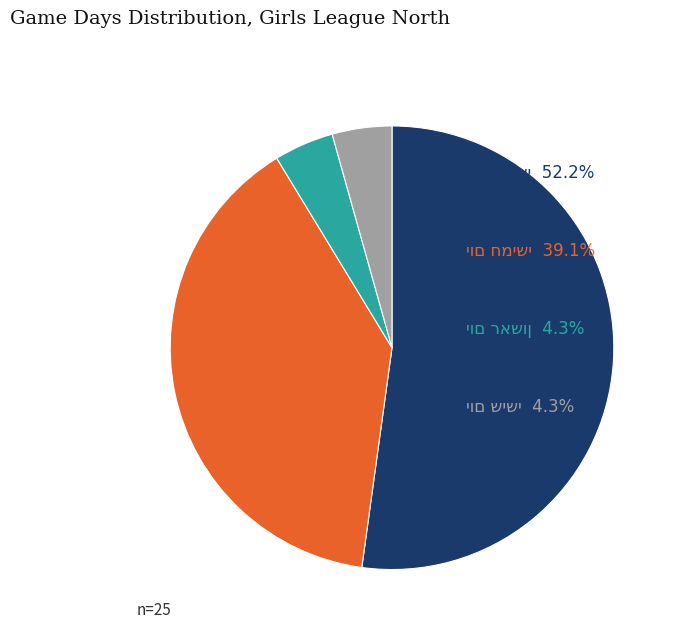

Is there any slice that represents more than half of the pie?

Yes